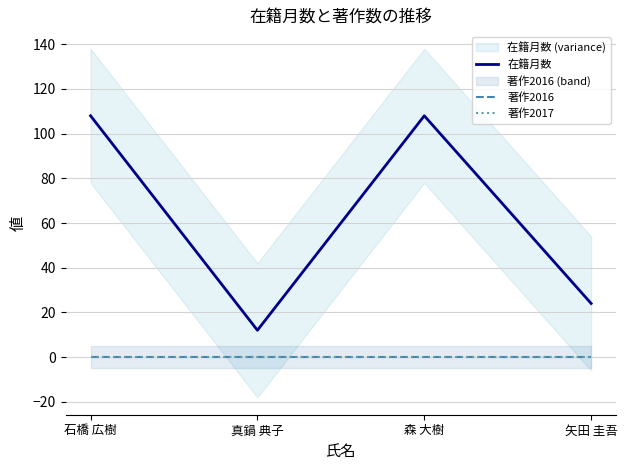

What are all the series names shown in the legend?

在籍月数, 著作2016, 著作2017